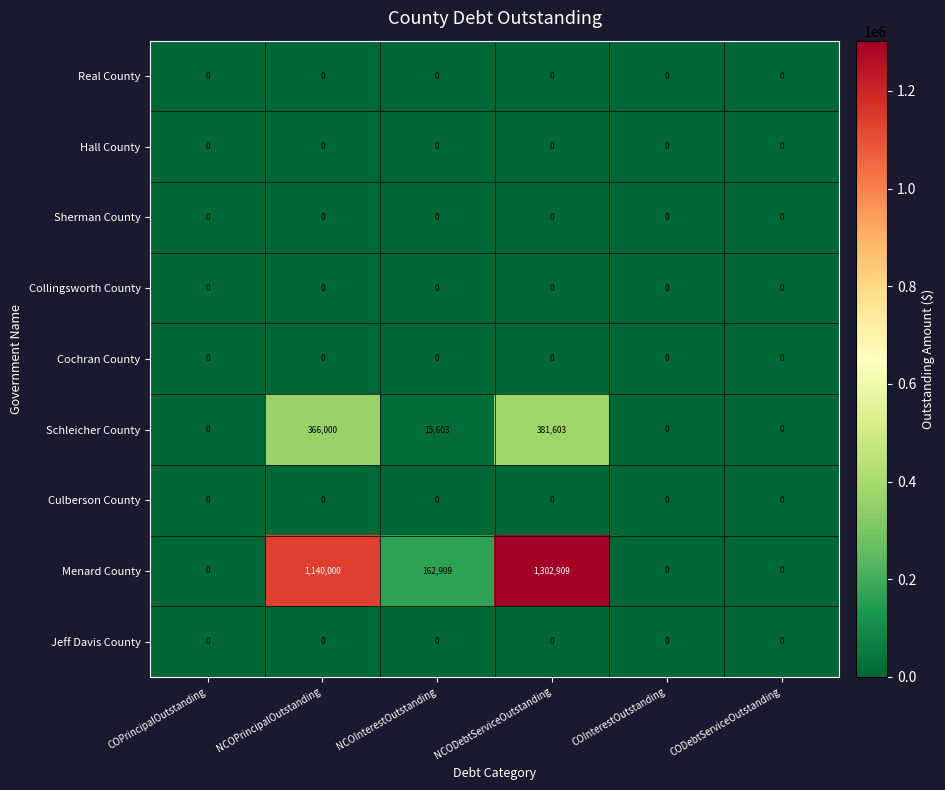

How many data points does each series have?

6